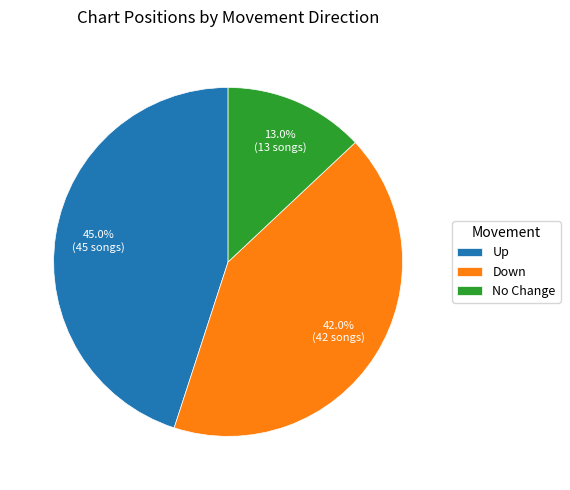

Which has a higher value, Up or No Change?

Up